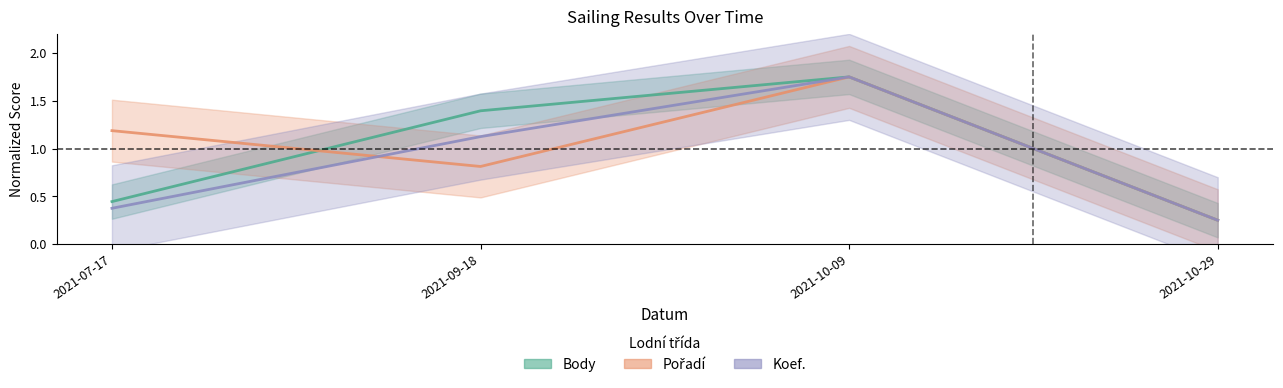

How many times do Koef. and Pořadí cross each other?

1